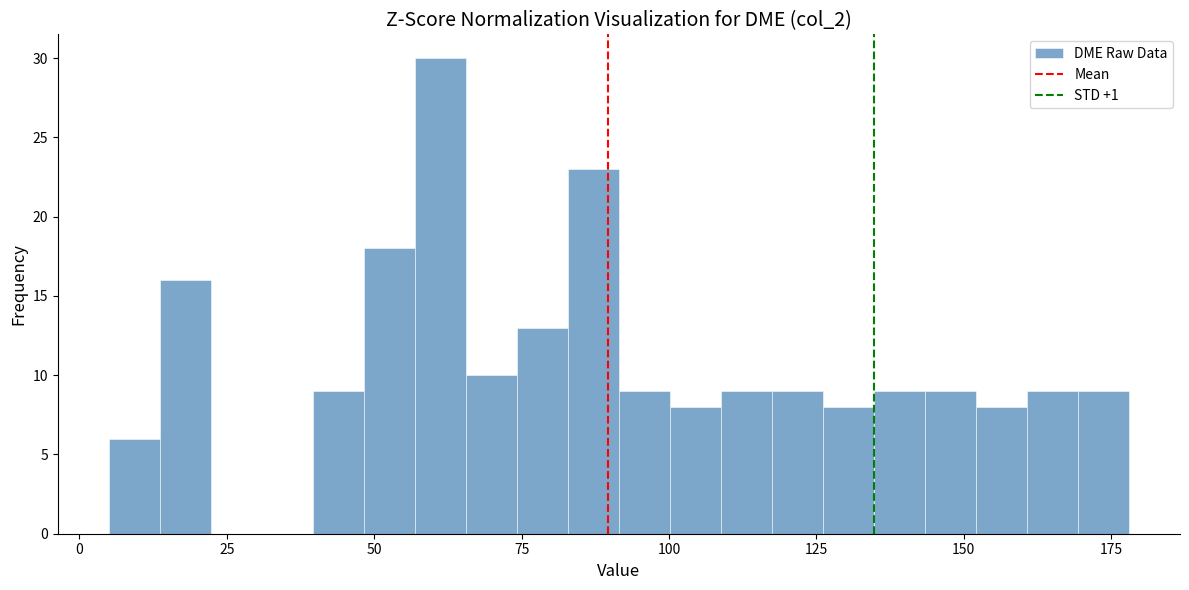

Read against the x-axis, roughly where is the centre of the tallest bar?

60